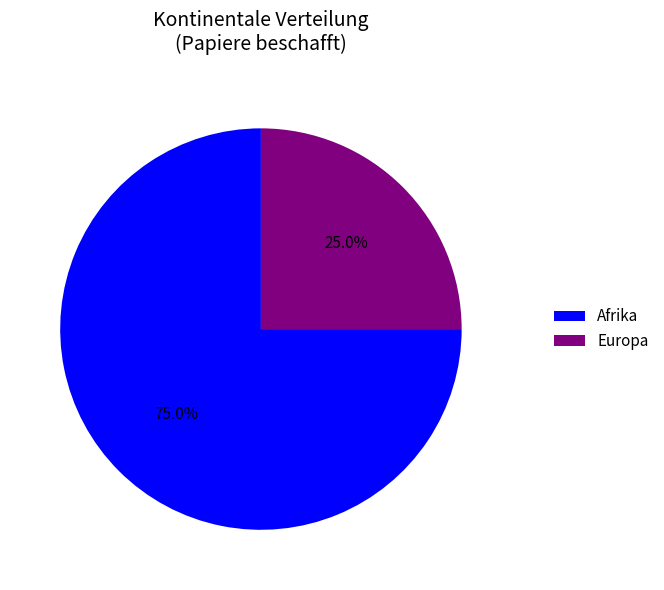

Rank the categories by value from highest to lowest.

Afrika, Europa